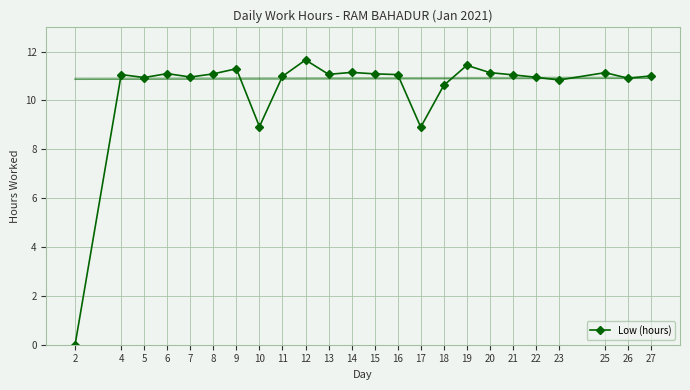

Reading right to left, what are all the values shown in this chart?

11.0	10.9	11.1	10.8	10.9	11.1	11.1	11.4	10.6	8.9	11.1	11.1	11.2	11.1	11.7	11.0	8.9	11.3	11.1	11.0	11.1	10.9	11.1	0.0